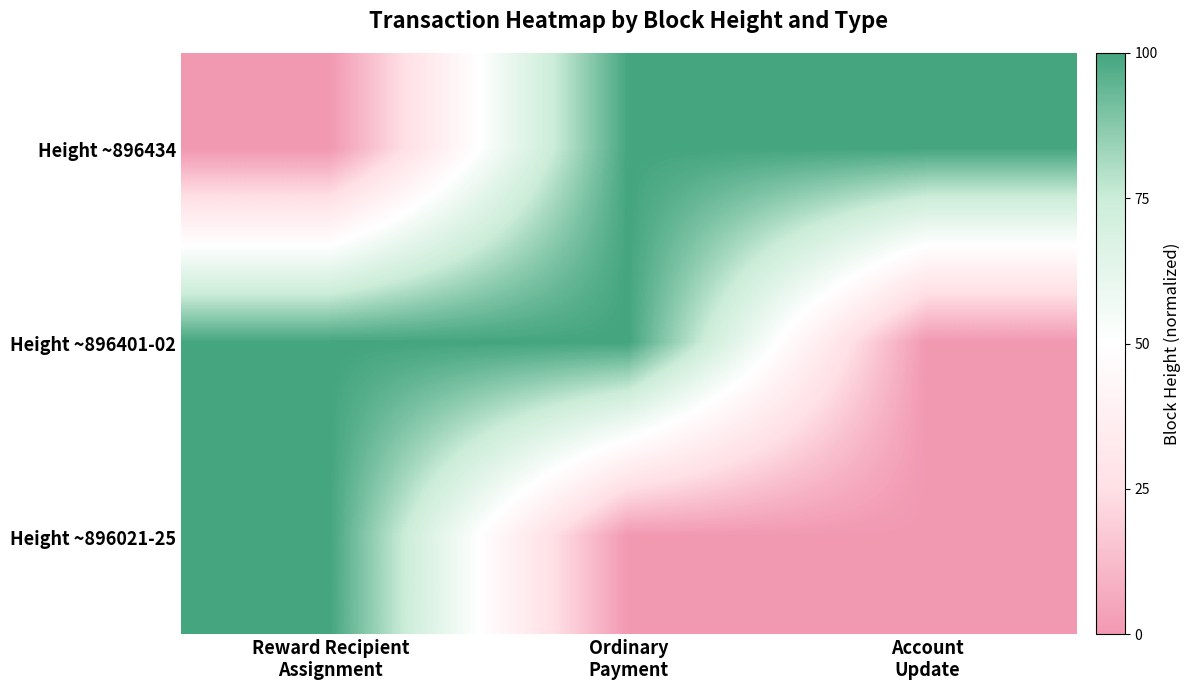

At how many categories does at least one series exceed 57?

3